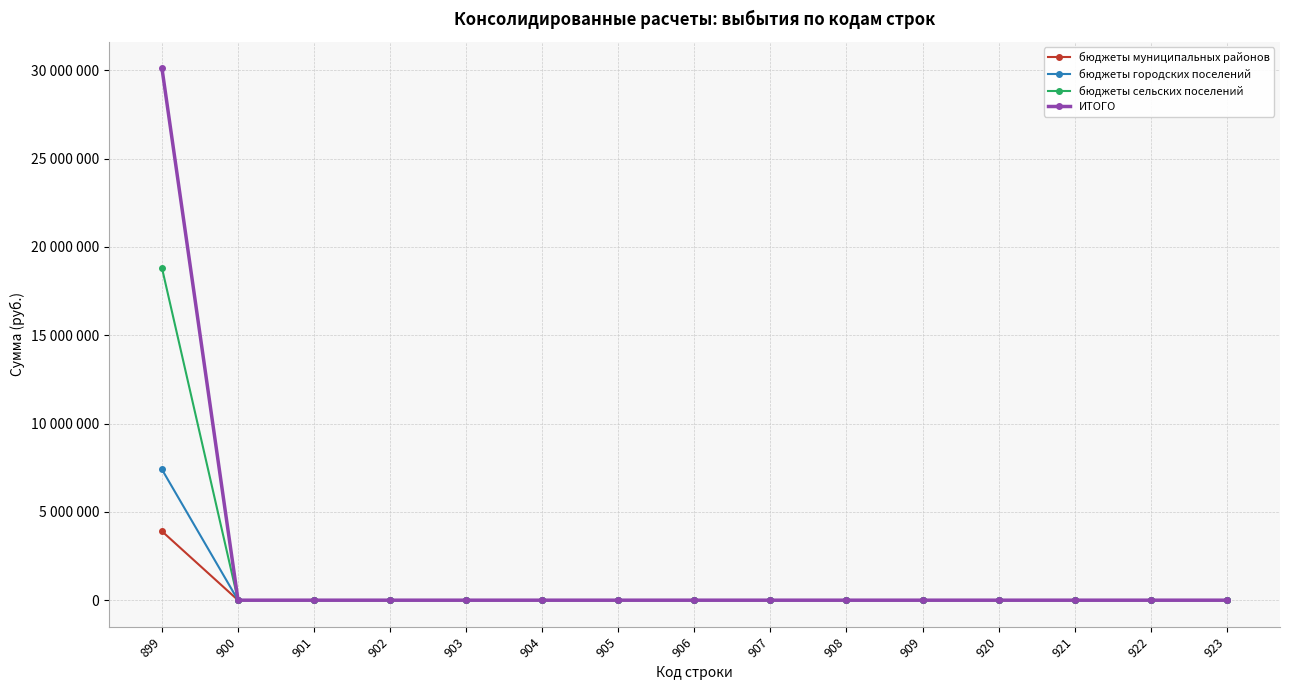

Reading right to left, extract all data points from this chart.

бюджеты муниципальных районов: 0	0	0	0	0	0	0	0	0	0	0	0	0	0	3901425
бюджеты городских поселений: 0	0	0	0	0	0	0	0	0	0	0	0	0	0	7400131
бюджеты сельских поселений: 0	0	0	0	0	0	0	0	0	0	0	0	0	0	18807303
ИТОГО: 0	0	0	0	0	0	0	0	0	0	0	0	0	0	30108859